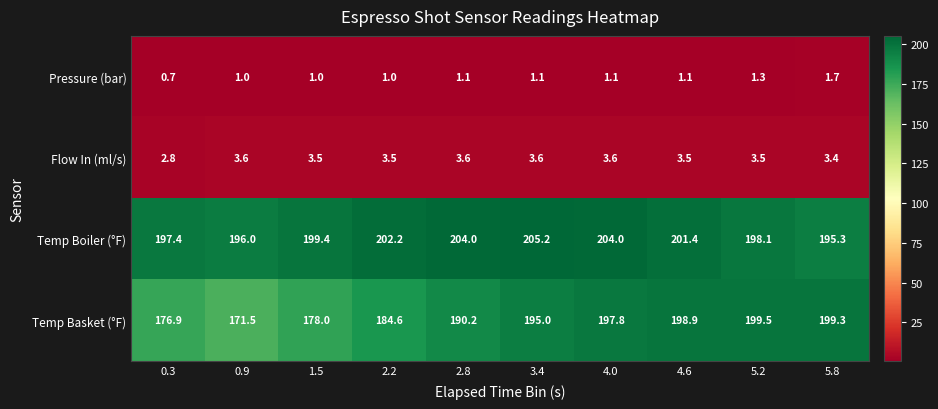

At how many categories does at least one series exceed 182?

10